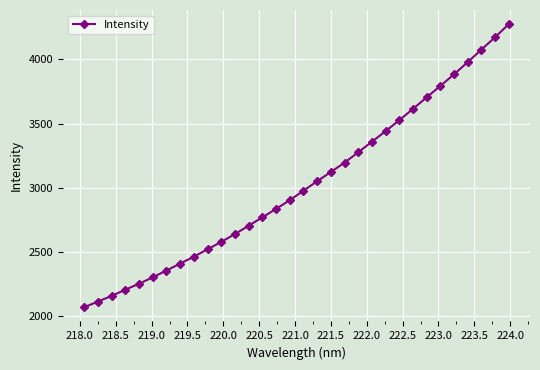

What is the difference between the maximum and minimum values?

2206.3